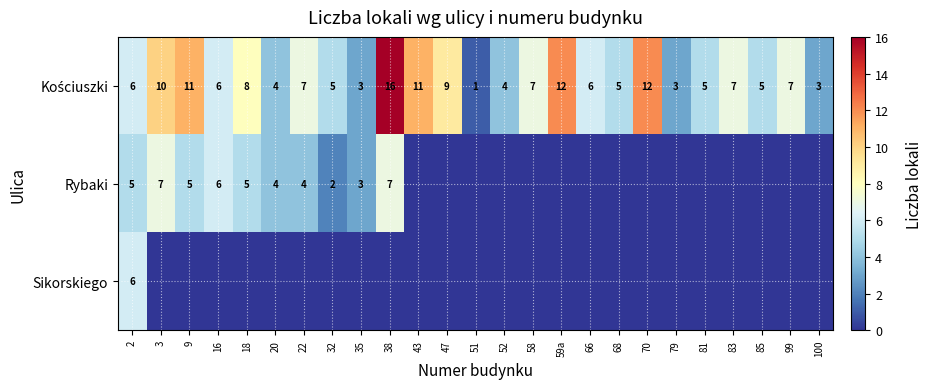

True or false: Sikorskiego has a value of 3 at 2.

False